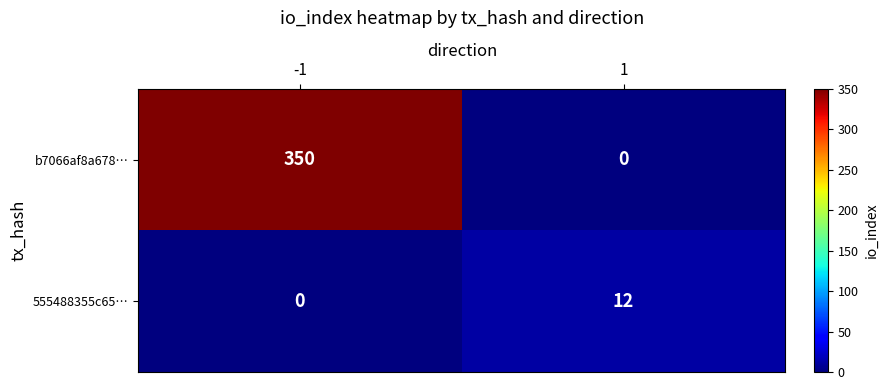

What value does the 555488355c65… series have at 1, to the nearest 5?

10